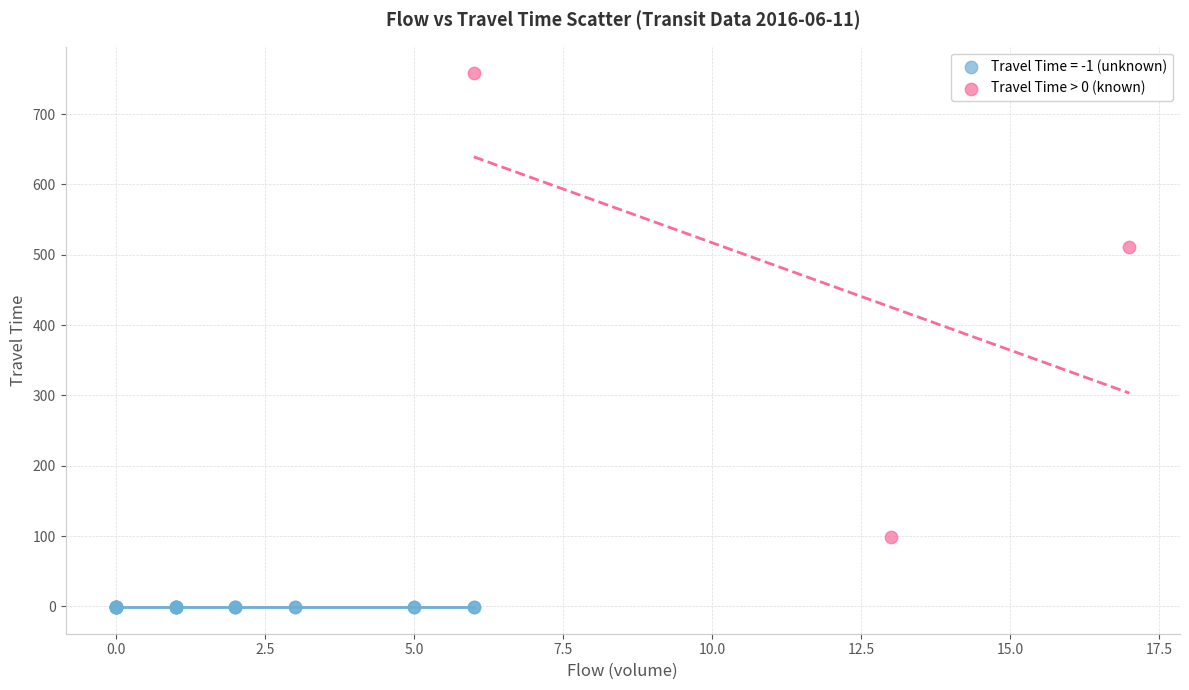

Which series contains the lowest Y value?

Travel Time = -1 (unknown)